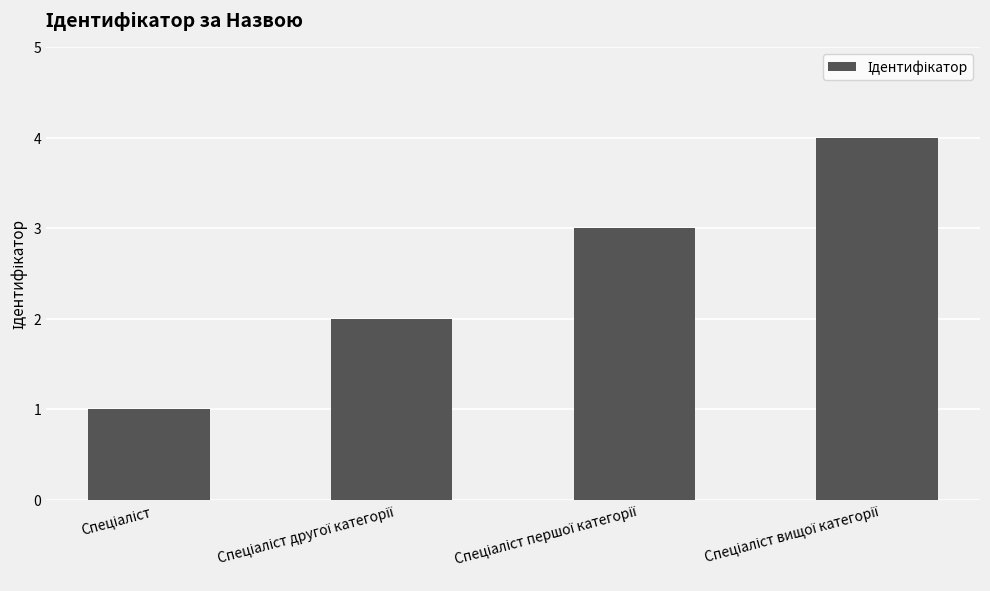

How many series are shown in this chart?

1